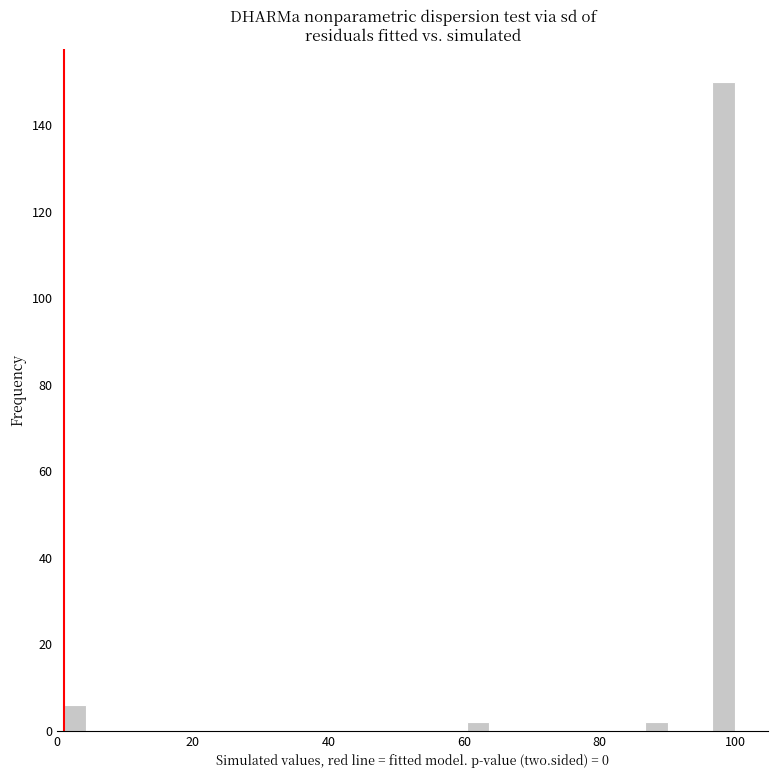

Around what value on the x-axis is the tallest bar? Give the approximate position of its centre, as read against the axis.

98